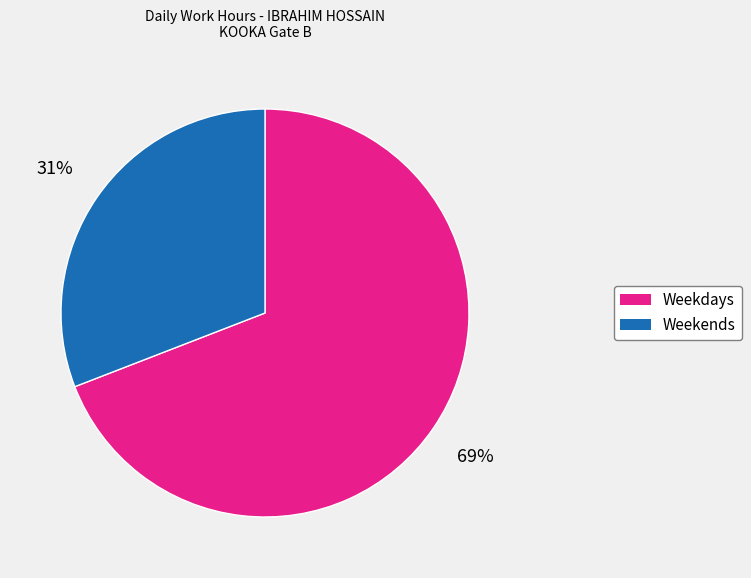

Which slice is the smallest?

Weekends